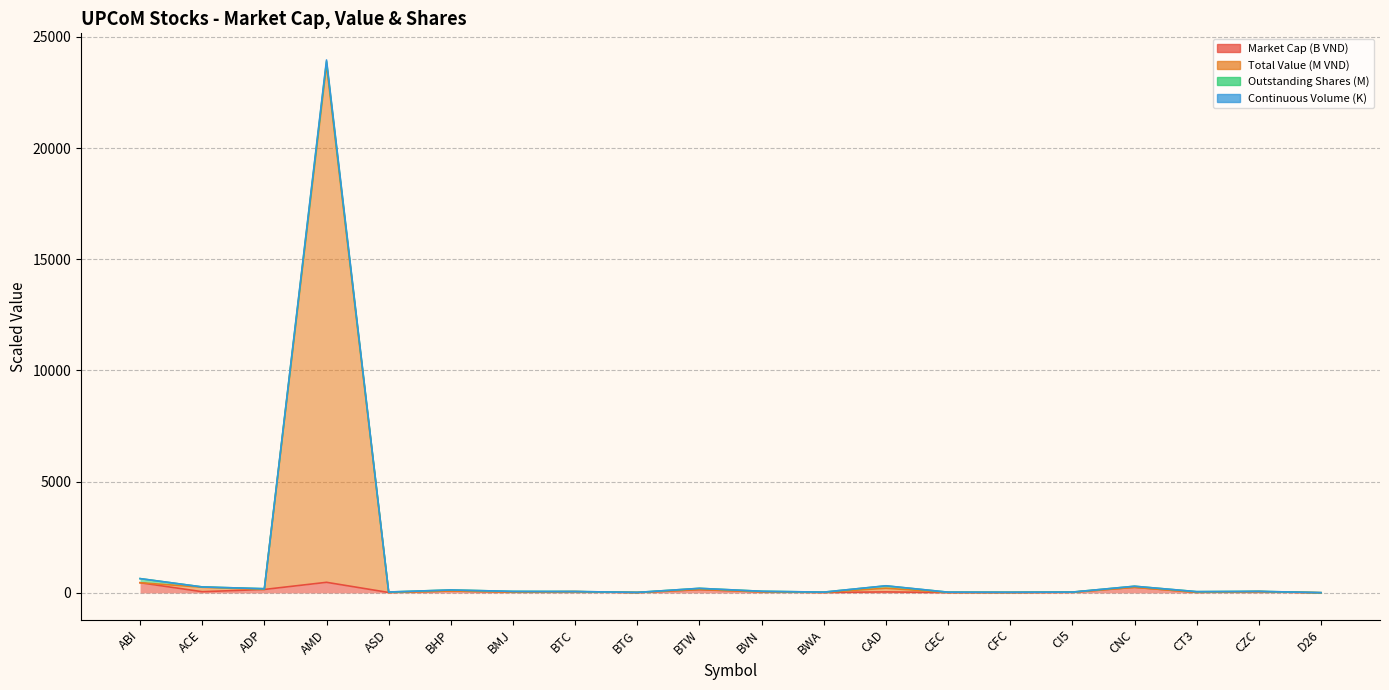

Where does the Market Cap (B VND) series first go above 47?

ABI